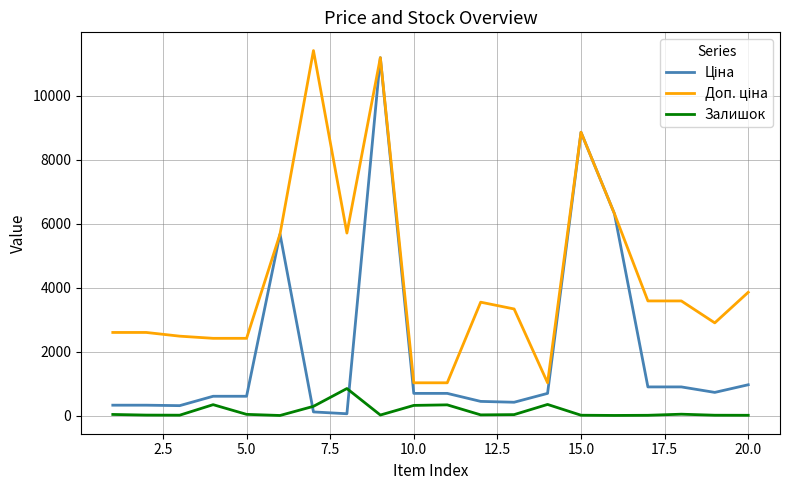

What is the greatest value displayed?

11410.0